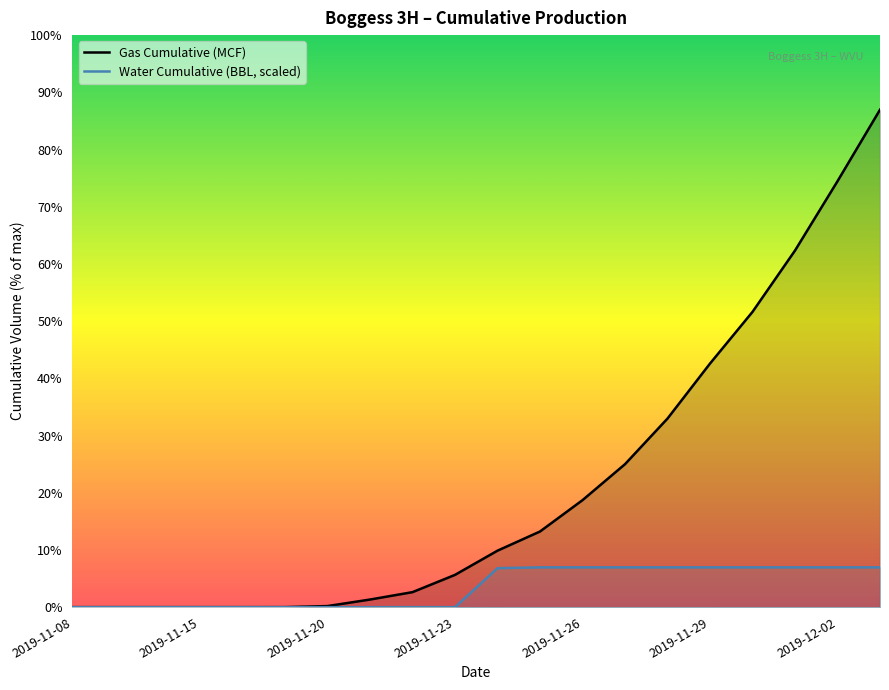

Which series has the largest total across all categories?

Gas Cumulative (MCF)